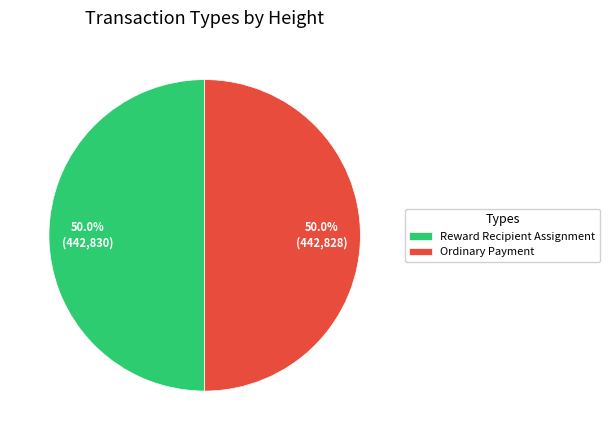

To the nearest percent, what portion does Ordinary Payment represent?

50%